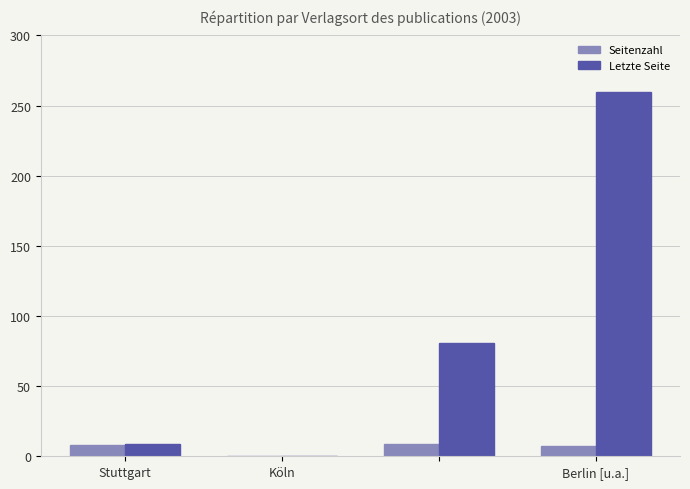

What is the maximum value for Seitenzahl?

9